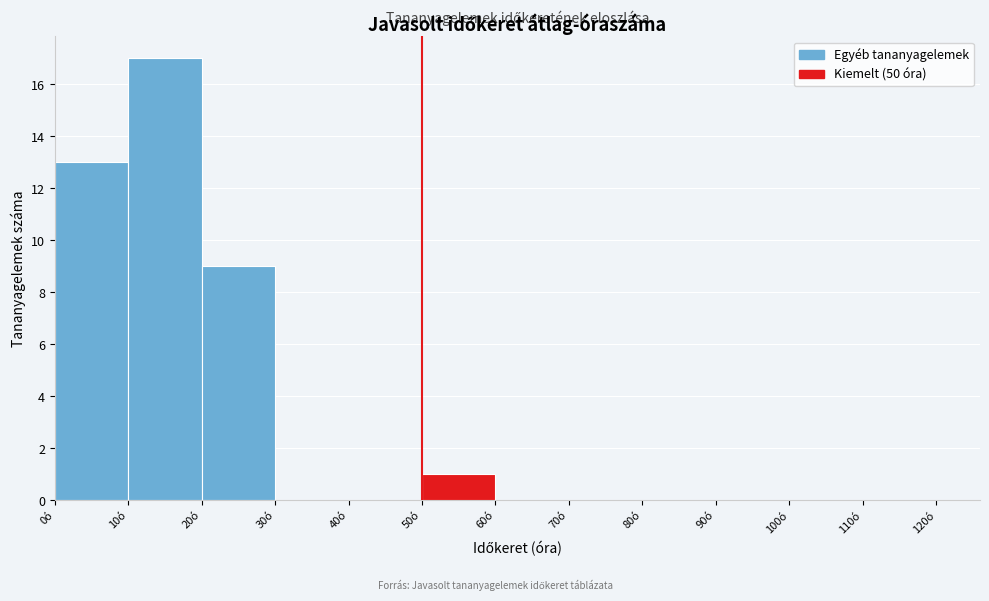

Reading left to right, transcribe this chart: for each bar, give the range it covers on the x-axis and its height. The values are not printed on the chart, so give them approximately, as read against the axis.

0 to 10: 13
10 to 20: 17
20 to 30: 9
30 to 40: 0
40 to 50: 0
50 to 60: 1
60 to 70: 0
70 to 80: 0
80 to 90: 0
90 to 100: 0
100 to 110: 0
110 to 120: 0